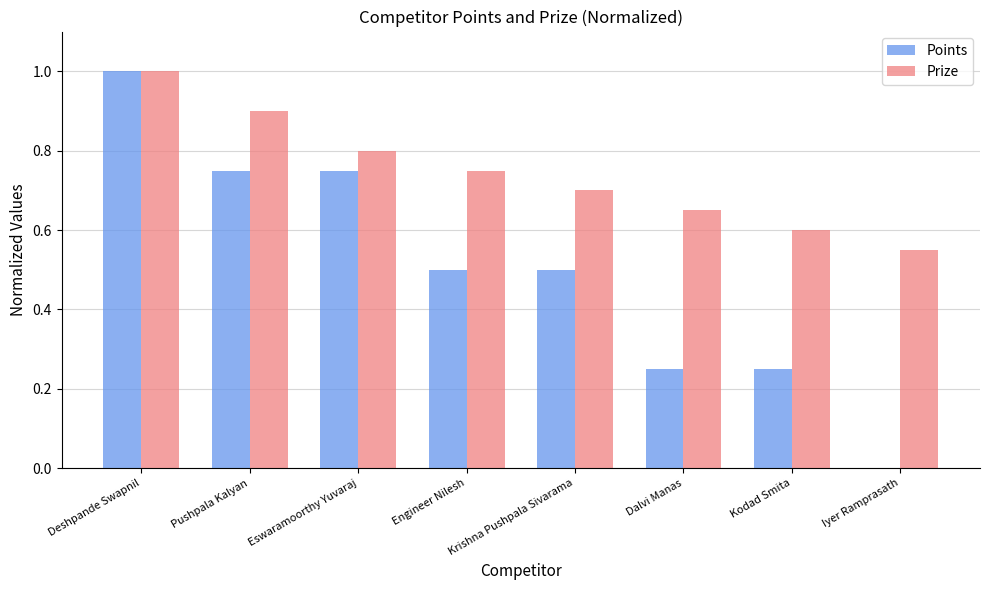

How many groups of bars are there?

8